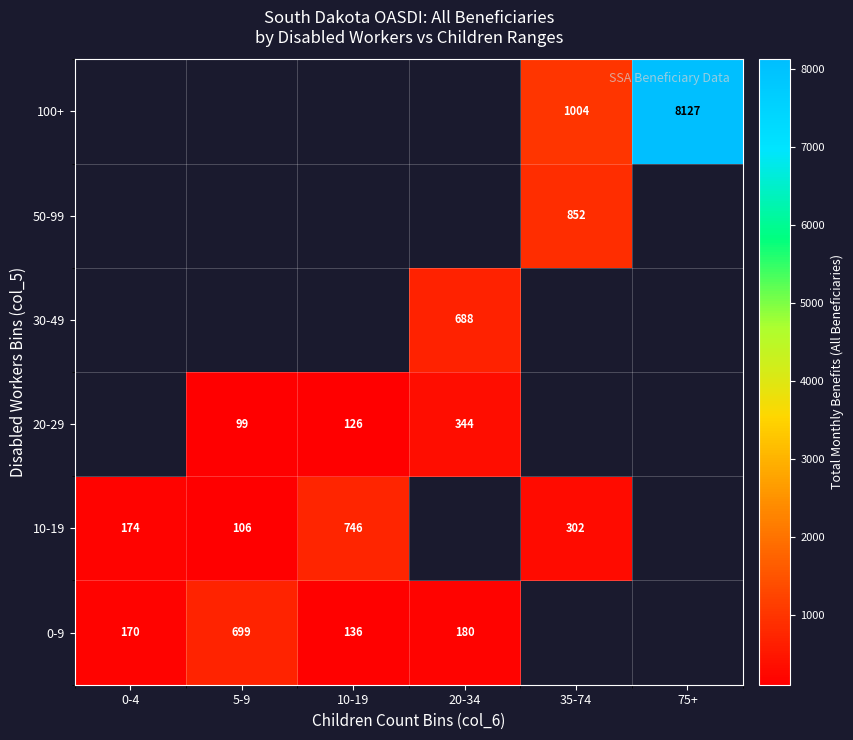

Is it true that 0-9 equals 180 at 20-34?

True